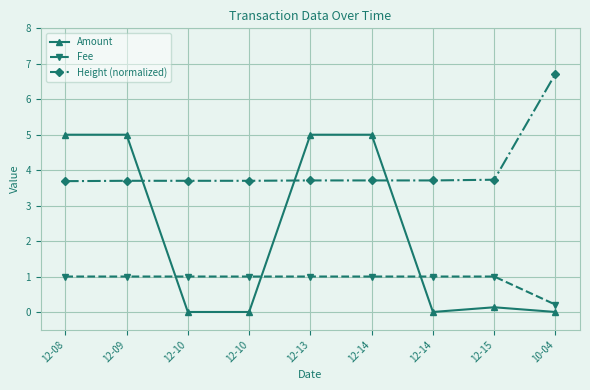

What is the difference between the highest and lowest values at 12-10?

3.7